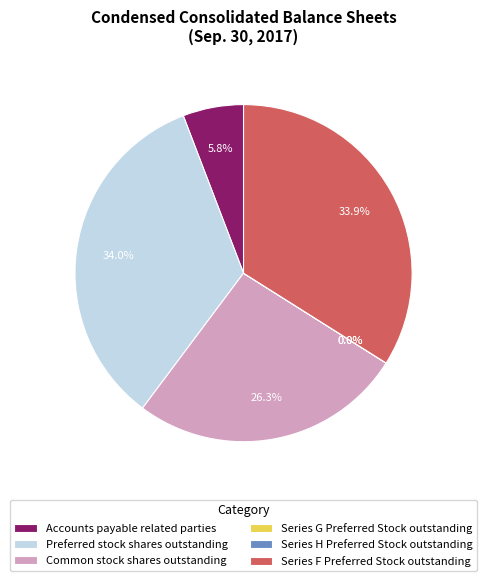

Does Series F Preferred Stock outstanding represent more than half of the total?

No